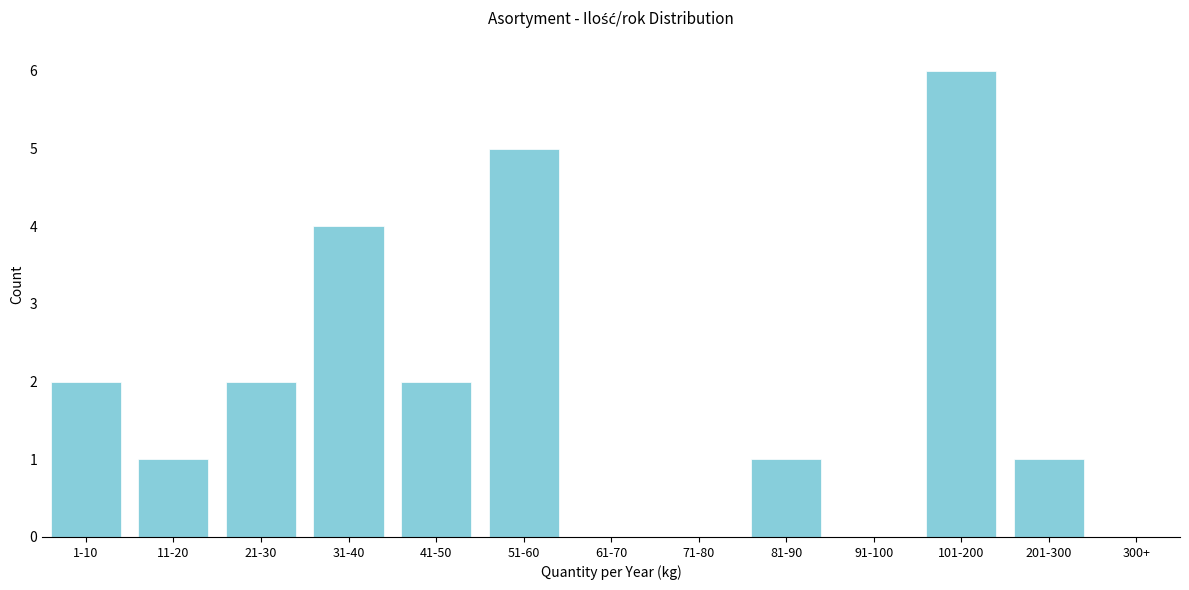

Reading right to left, list all the values displayed in this chart.

300+=0	201-300=1	101-200=6	91-100=0	81-90=1	71-80=0	61-70=0	51-60=5	41-50=2	31-40=4	21-30=2	11-20=1	1-10=2